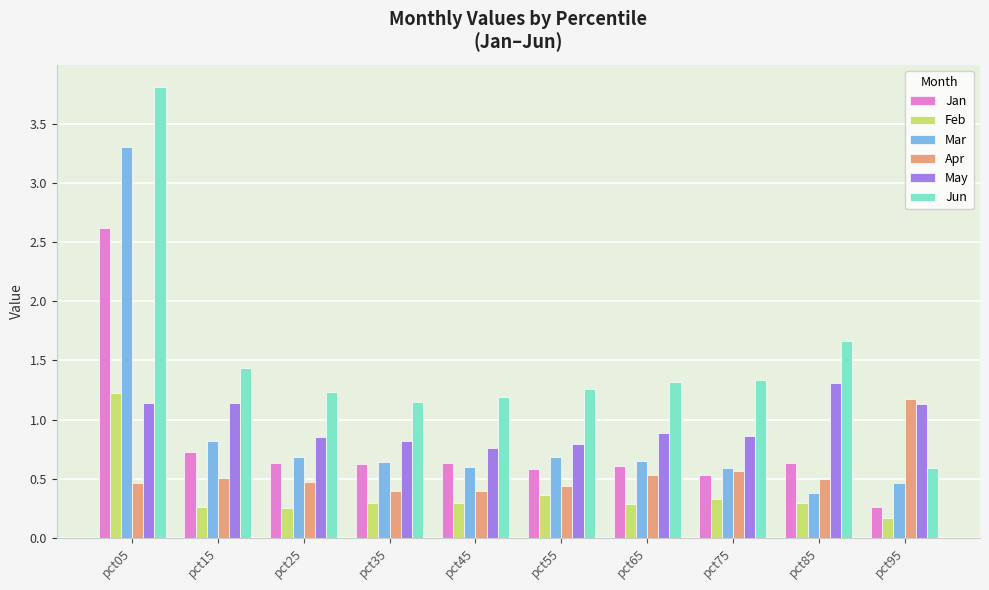

The value of Apr at pct95 is 1.5. True or false?

False